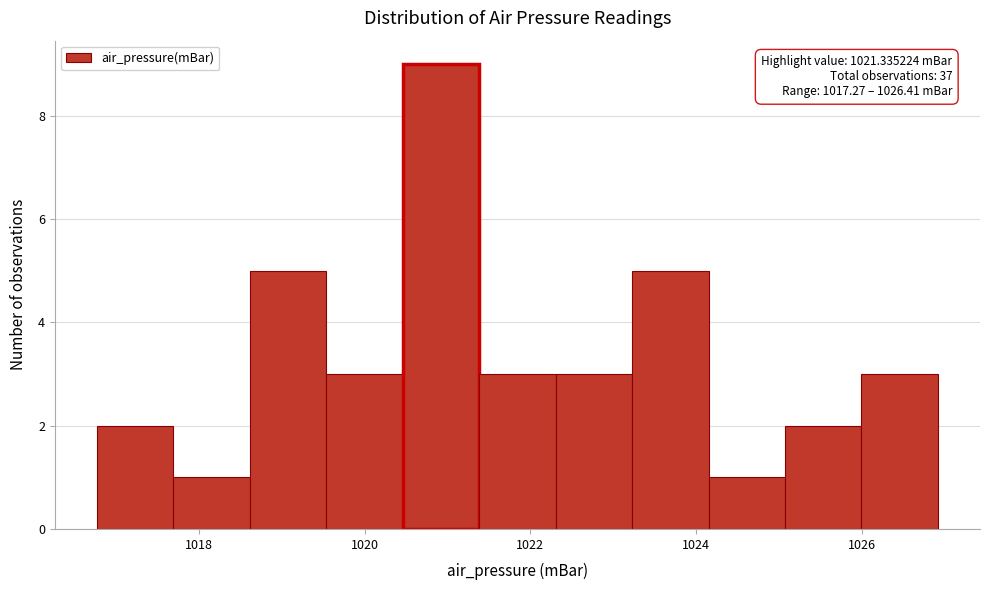

Which range on the x-axis has the tallest bar?

1020.4 to 1021.4